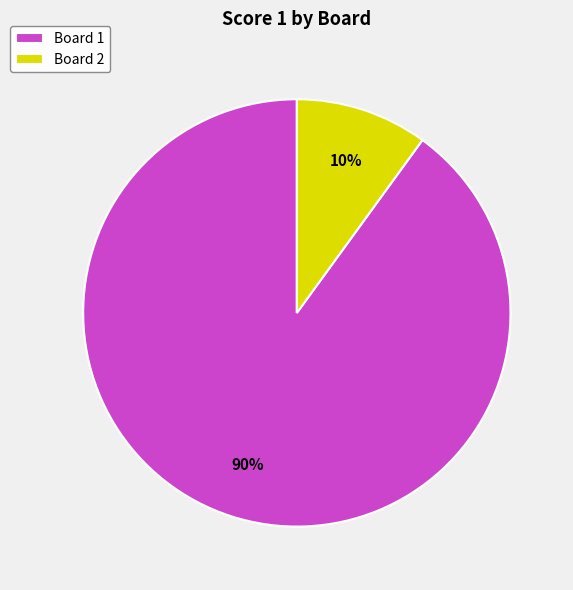

True or false: Board 1 accounts for 79% of the total.

False